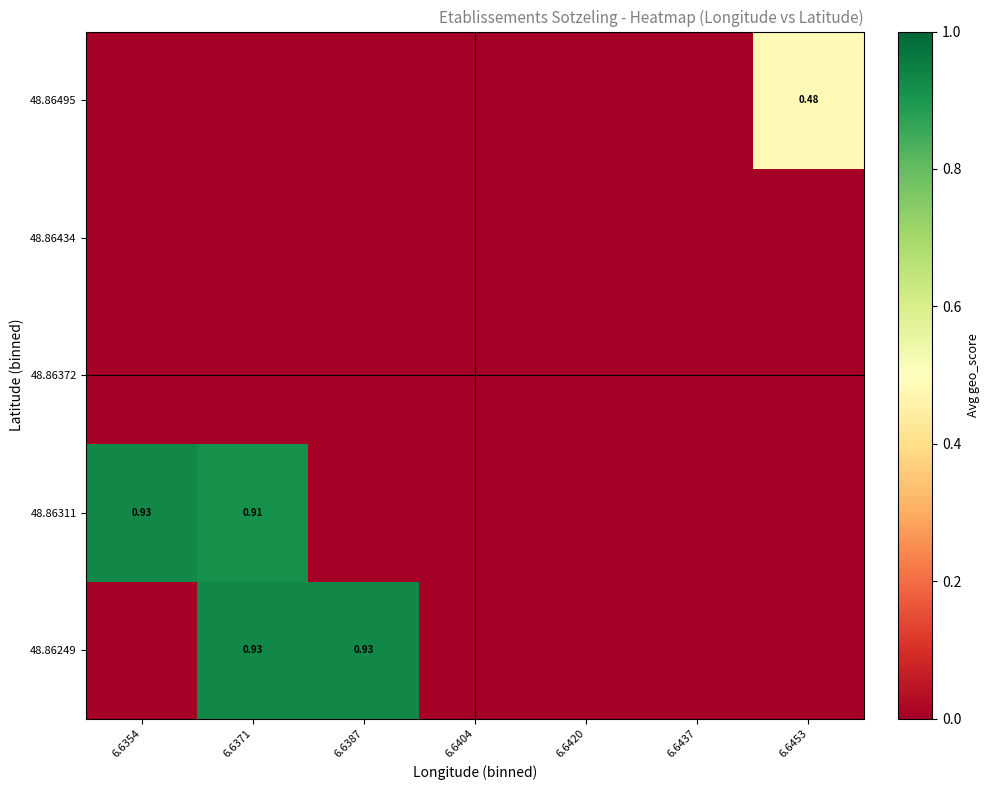

List the labels in order of 48.86372 value, smallest first.

6.6354, 6.6371, 6.6387, 6.6404, 6.6420, 6.6437, 6.6453